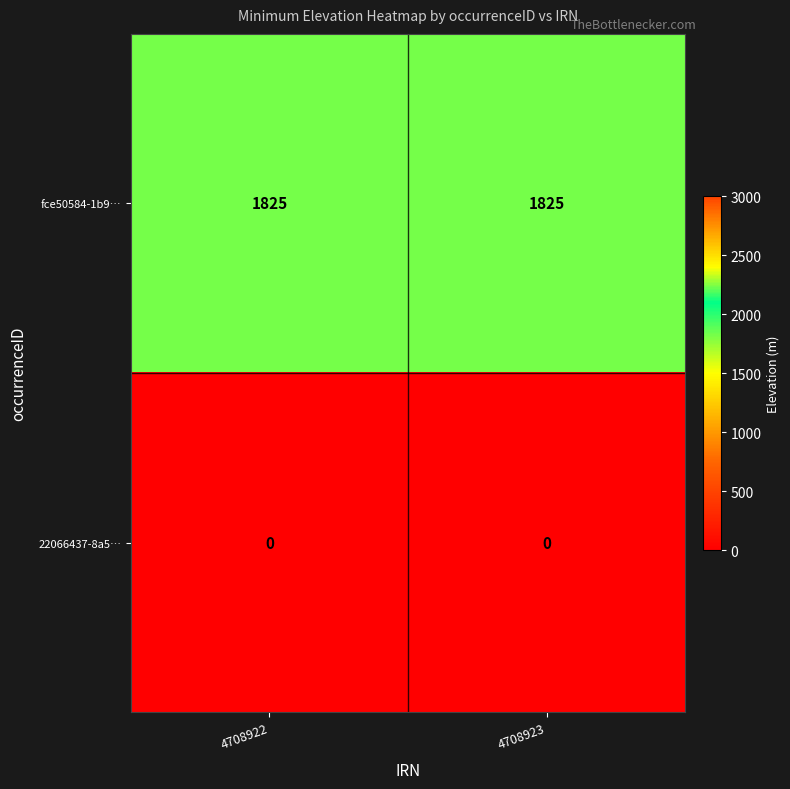

Reading left to right, extract all data points from this chart.

fce50584-1b9…: 4708922=1825	4708923=1825
22066437-8a5…: 4708922=0	4708923=0